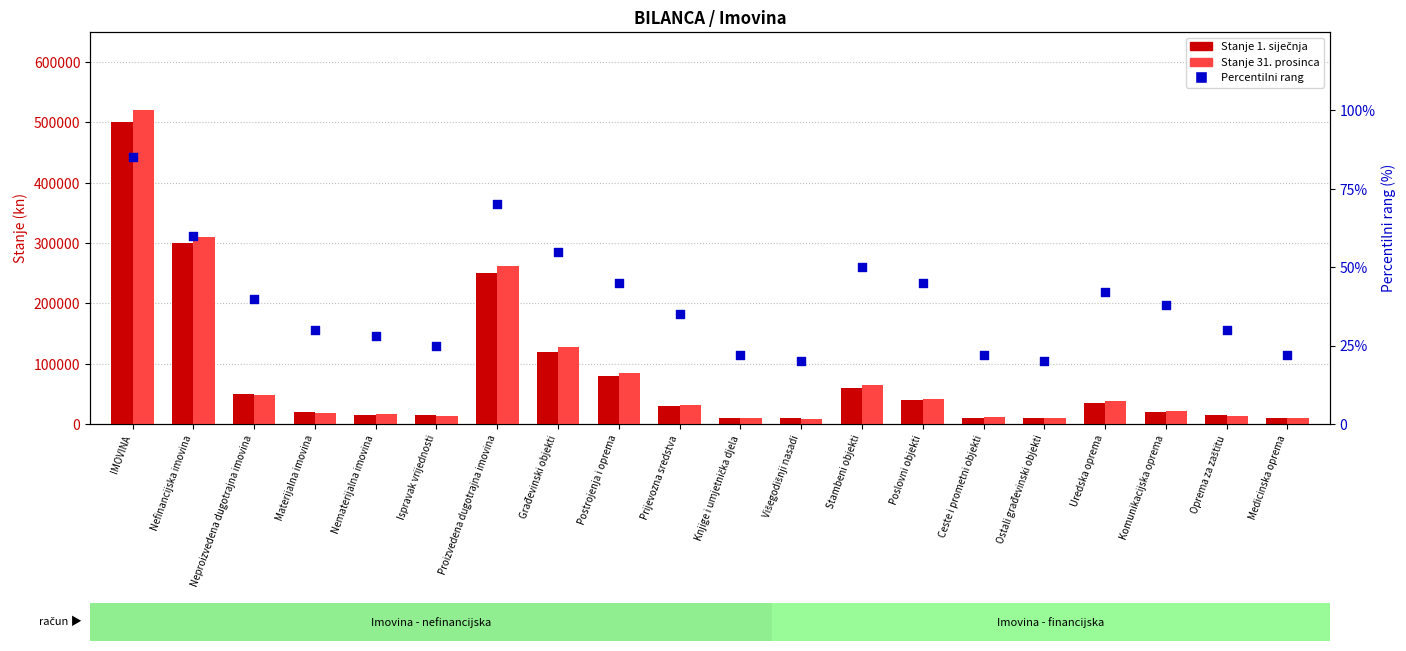

Which series has the widest spread of Y values?

Stanje 31. prosinca